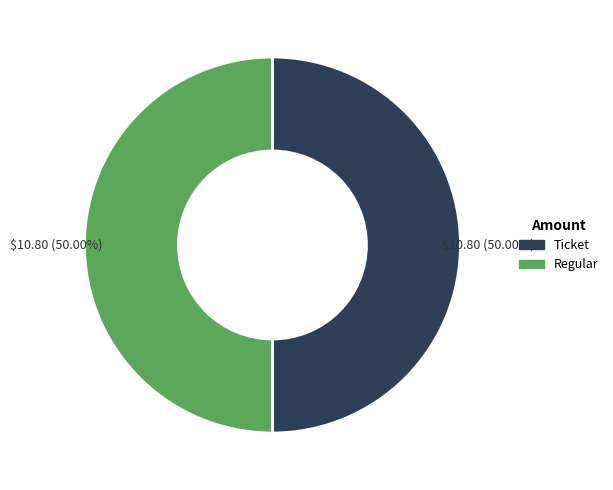

What is the ratio of the value at Ticket to the value at Regular?

1.0